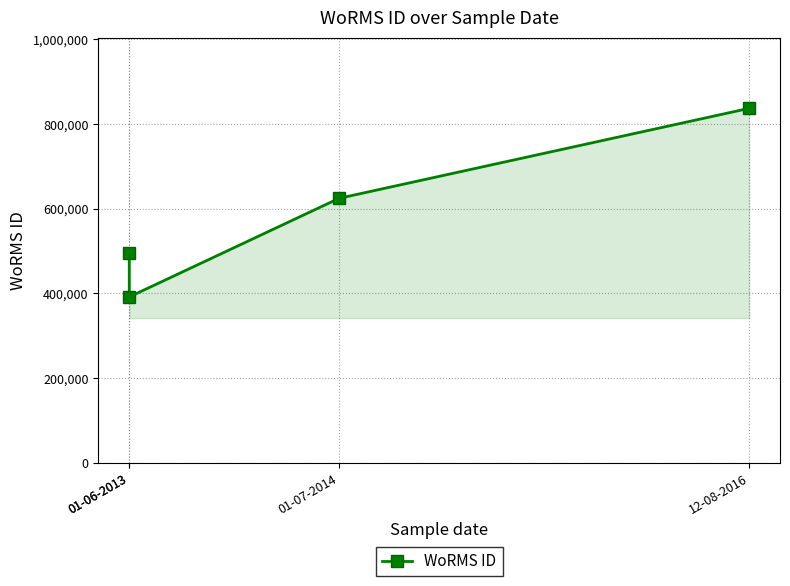

What is the change in value from 01-06-2013 to 01-07-2014?

+233004